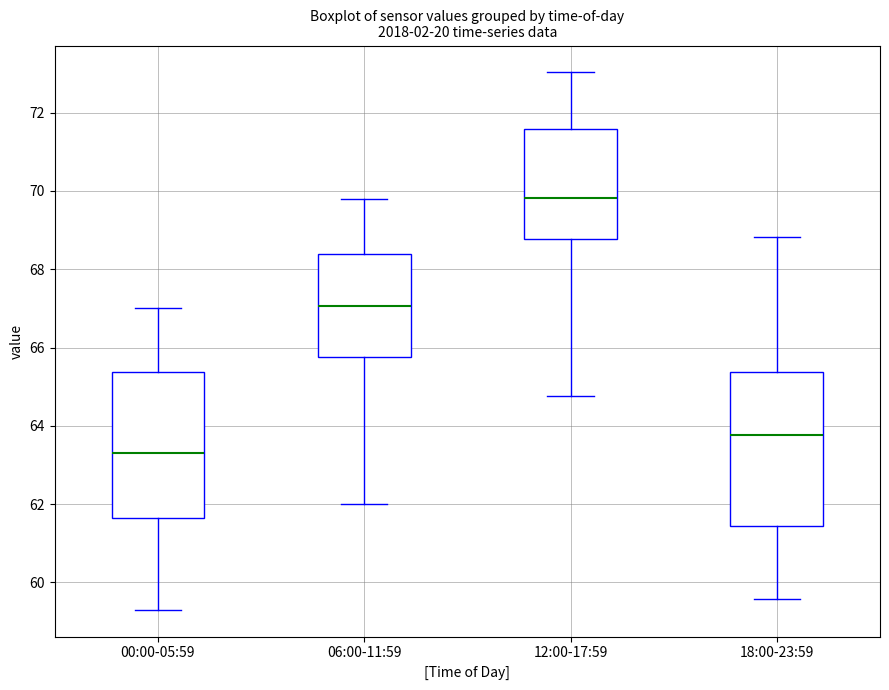

Comparing the boxes themselves (not the whiskers), which one is the tallest?

18:00-23:59